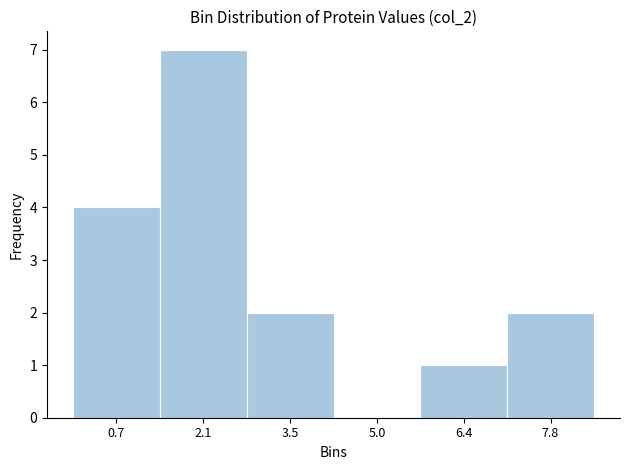

Over which range of the x-axis is the bar tallest?

1.4 to 2.8